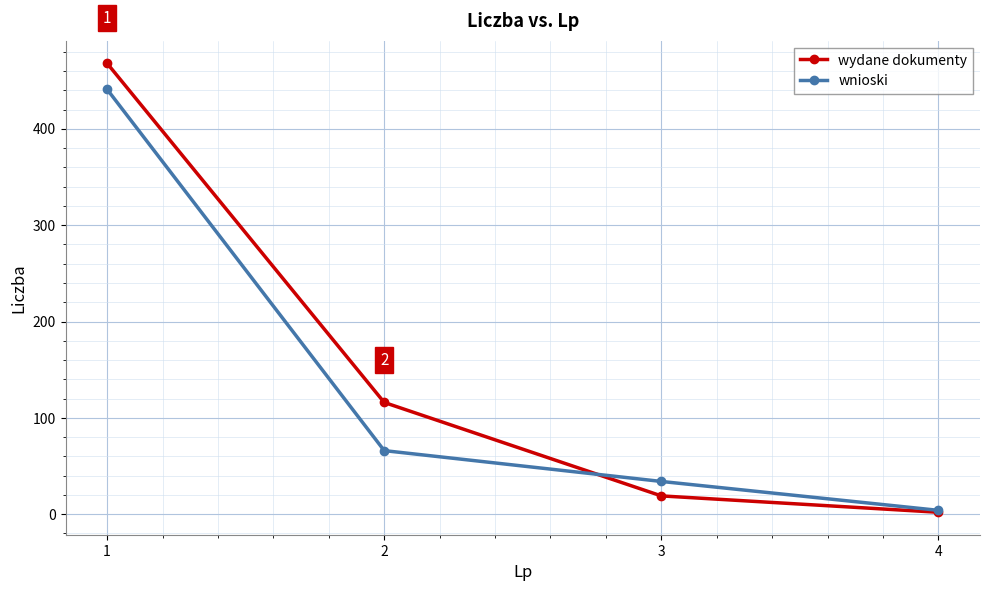

The value of wydane dokumenty at 4 is 2. True or false?

True